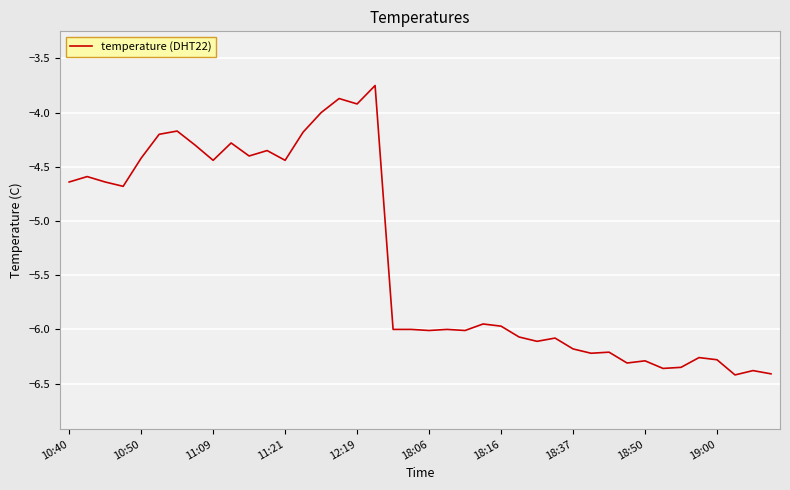

What is the difference between the maximum and minimum values?

2.7